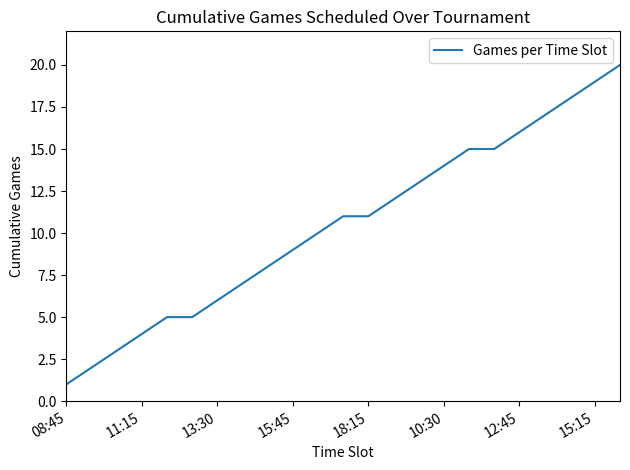

What is the maximum value shown in the chart?

20